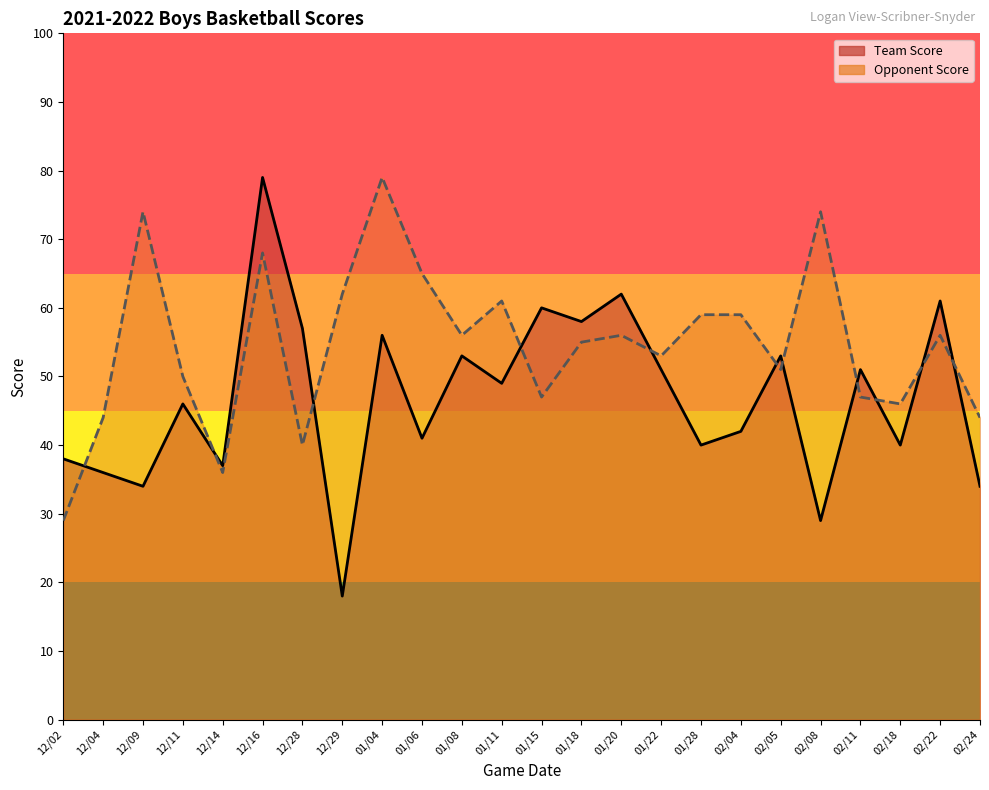

At which category does Opponent Score reach its first local valley?

12/14